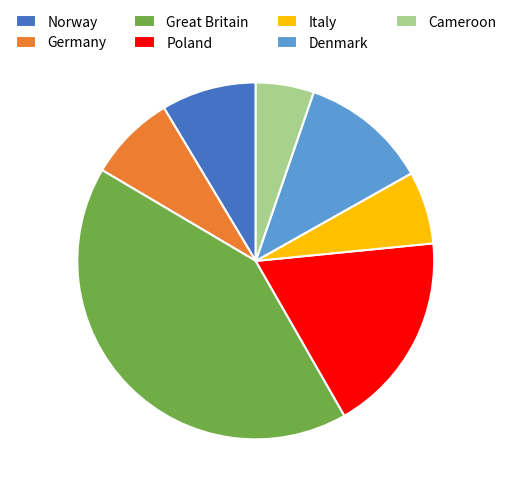

Is it true that Cameroon is 5% of the pie?

True